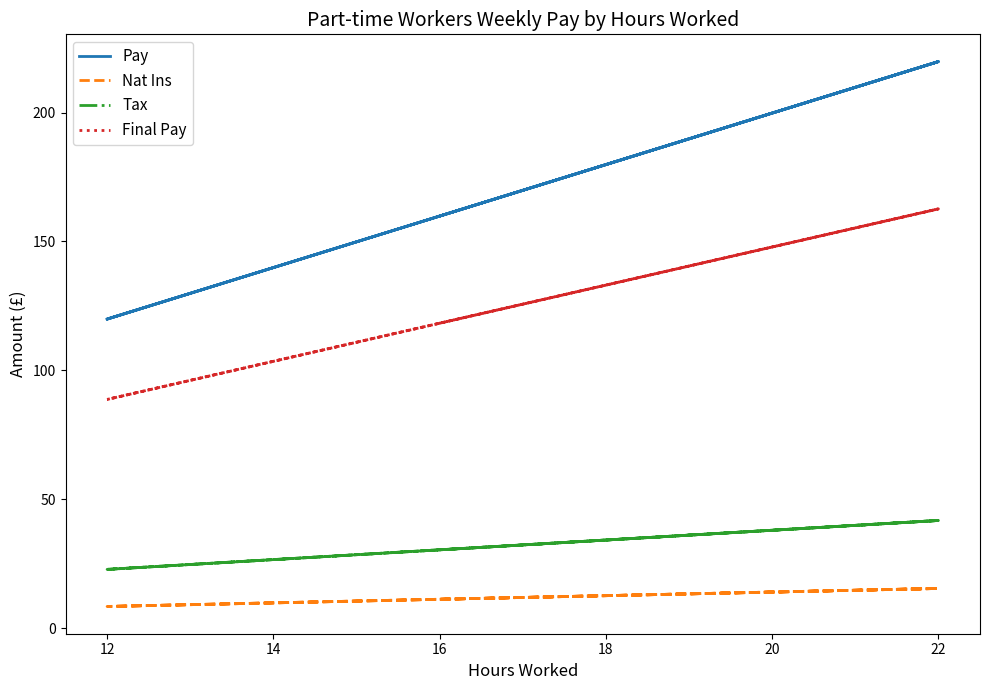

How many categories are shown in the chart?

12